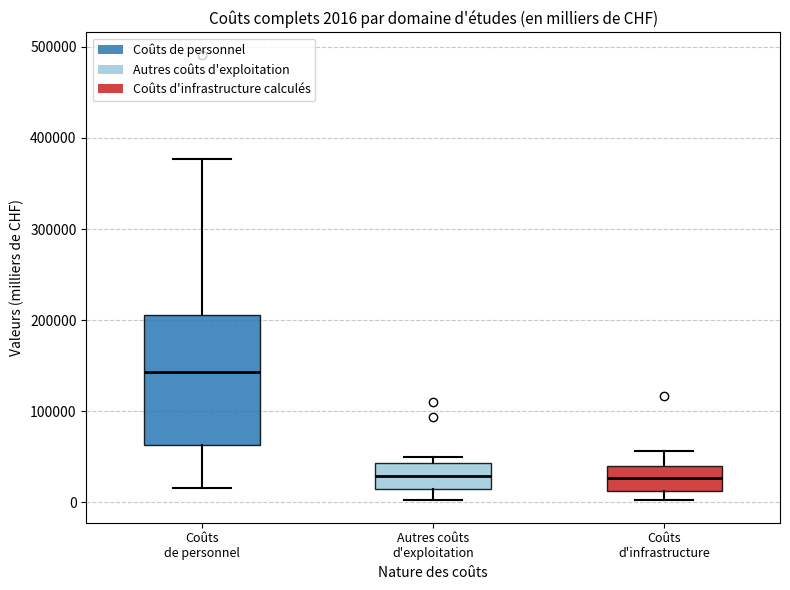

Comparing the boxes themselves (not the whiskers), which one is the tallest?

Coûts de personnel